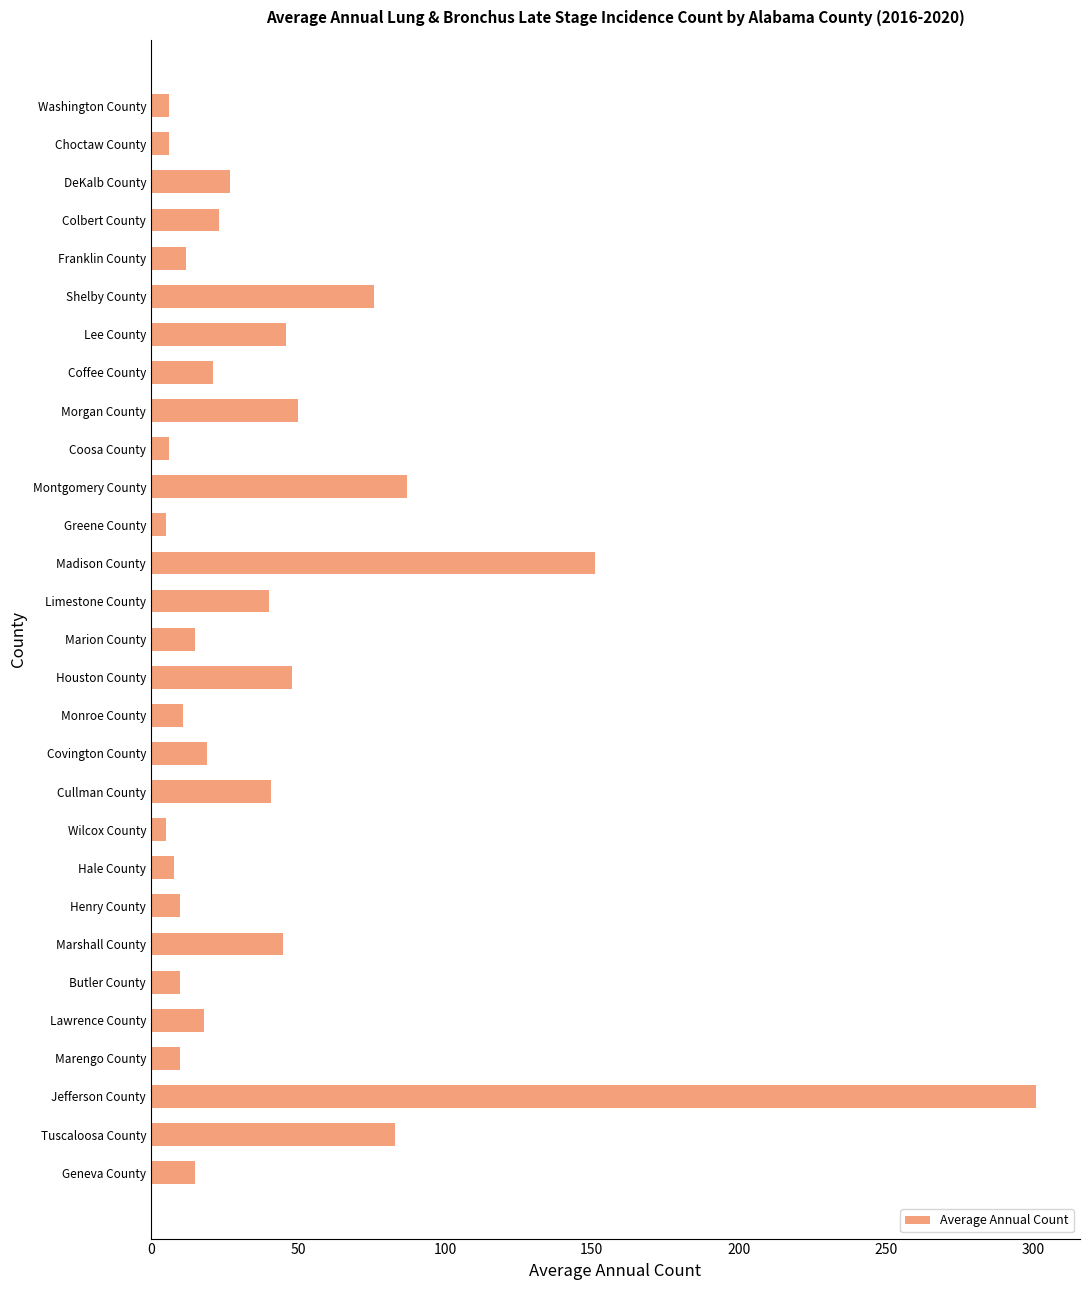

How many data points does each series have?

29